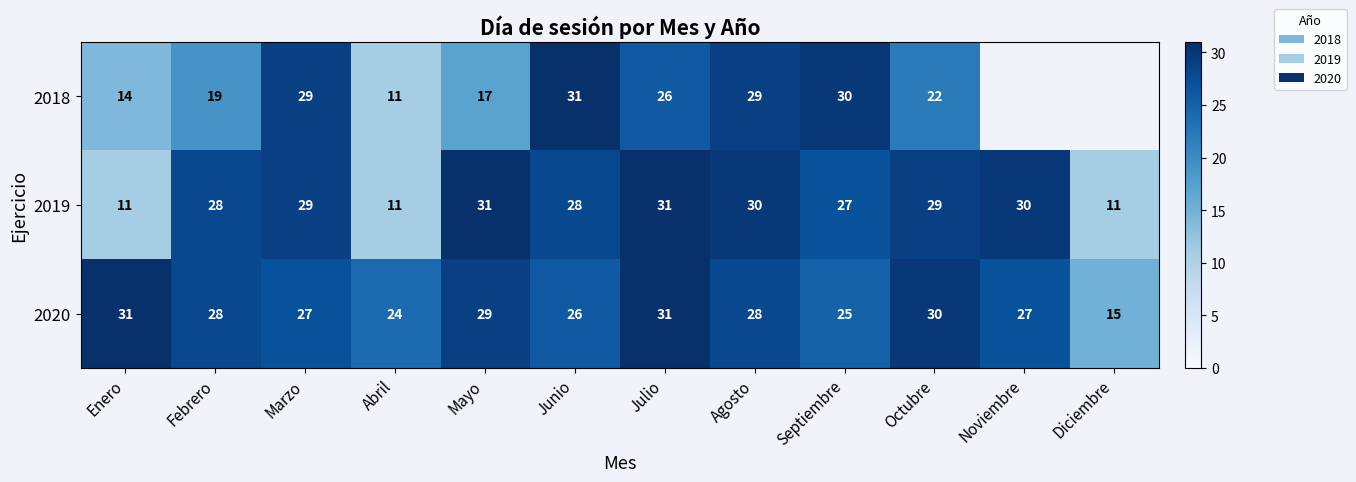

Rank the series at Septiembre from highest to lowest value.

2018, 2019, 2020